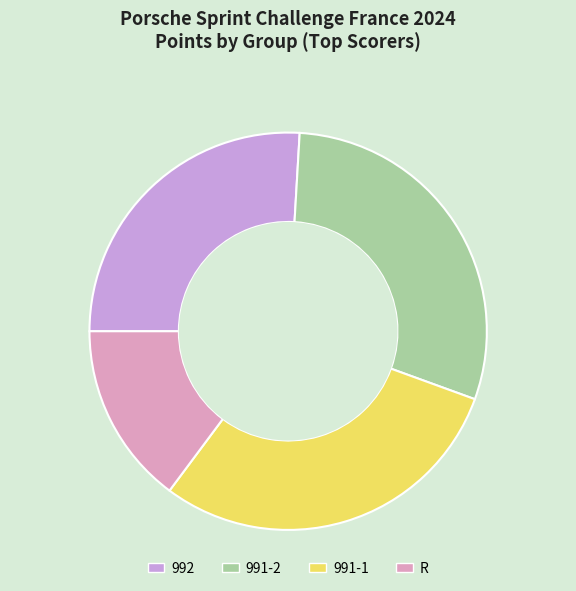

Does 991-1 account for over 50% of the chart?

No